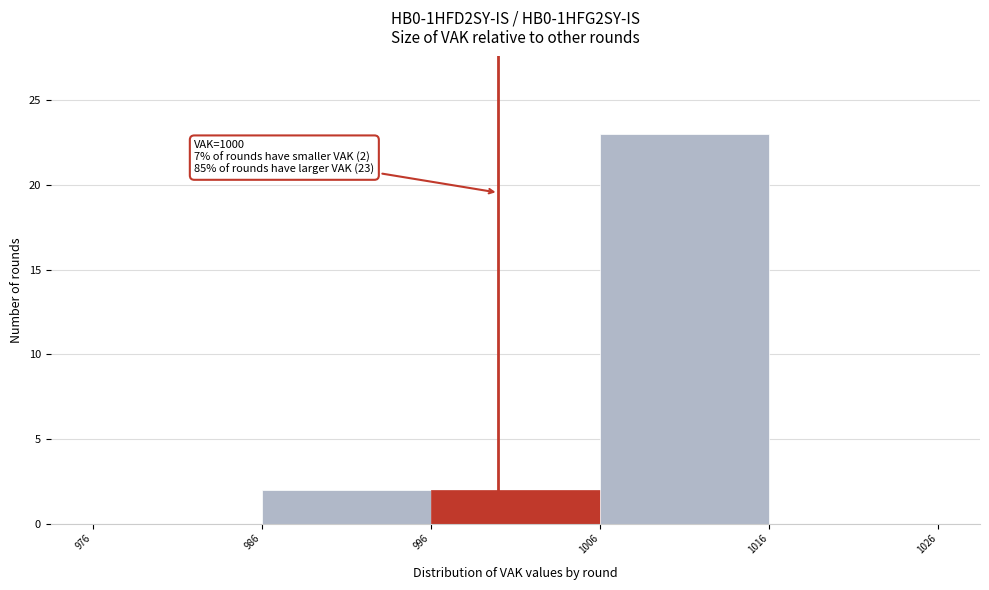

Over which range of the x-axis is the bar tallest?

1006 to 1016